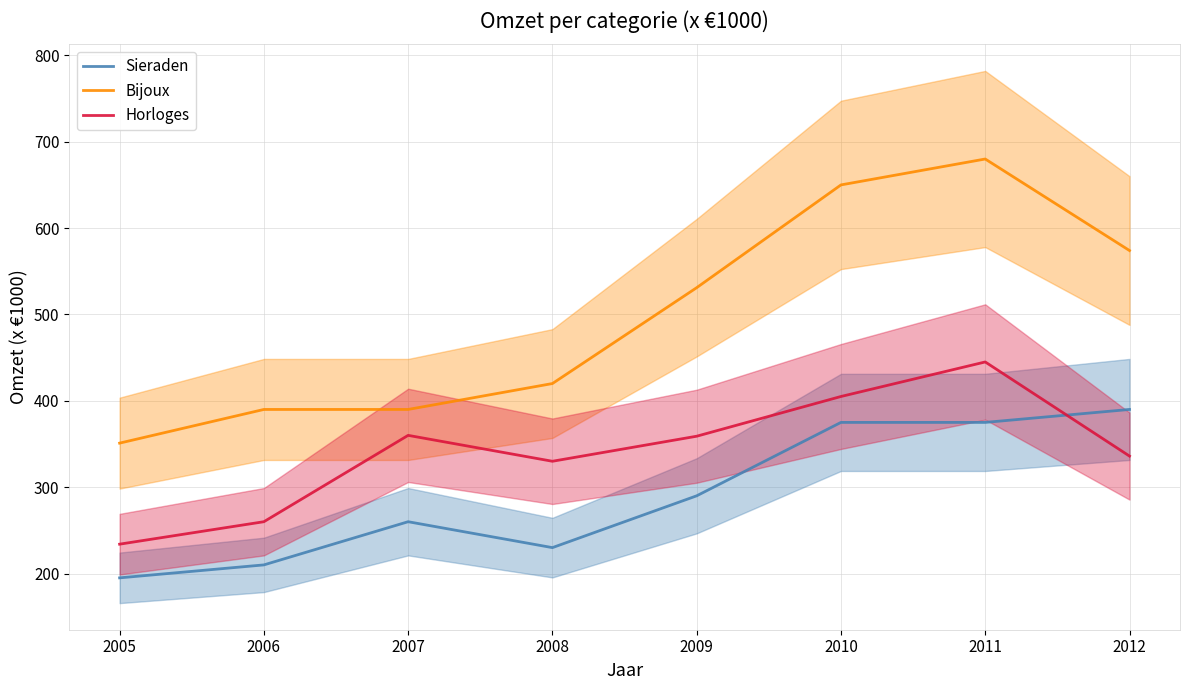

Is the value of Bijoux at 2012 greater than the value of Sieraden at 2010?

Yes